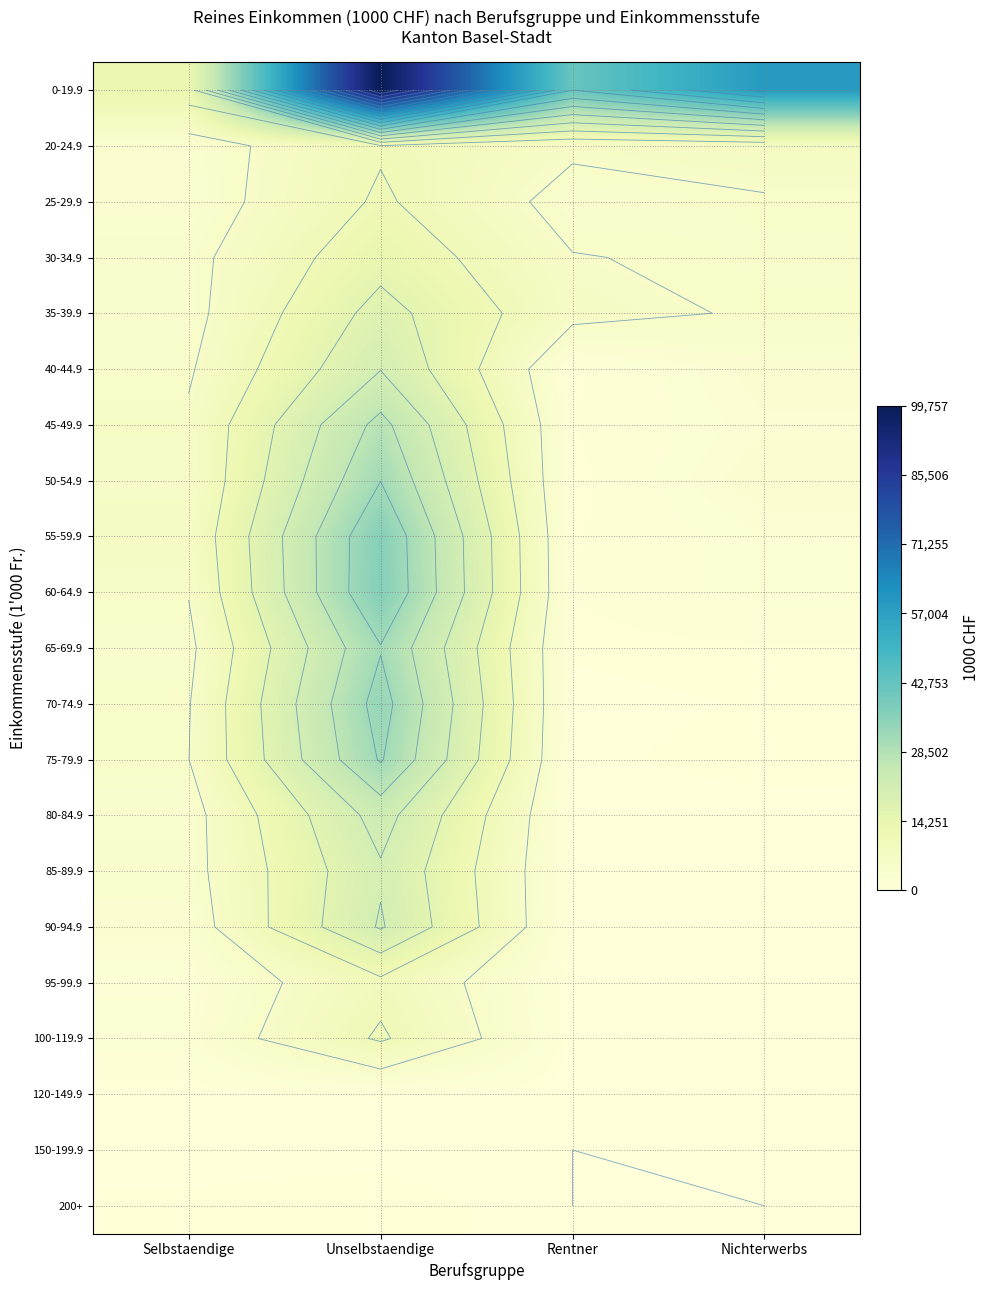

Which category has the lowest value in the 120-149.9 series?

Nichterwerbs